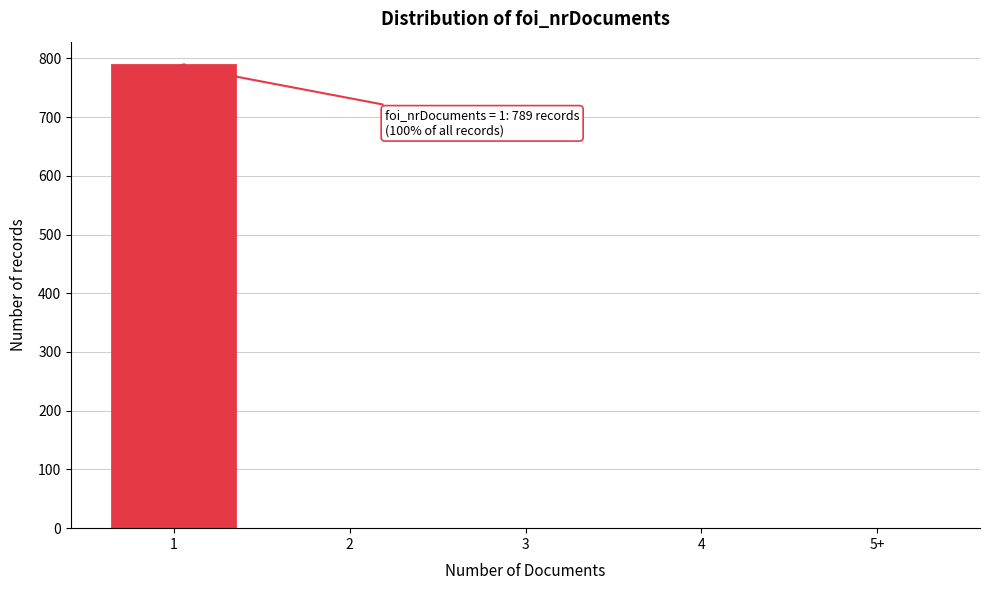

Reading left to right, what are all the values shown in this chart?

1=789	2=0	3=0	4=0	5+=0